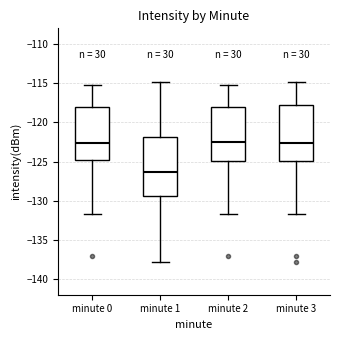

Where does the lower whisker of the box for minute 2 end on the y-axis? The values are not printed on the chart, so give them approximately, as read against the axis.

-131.5